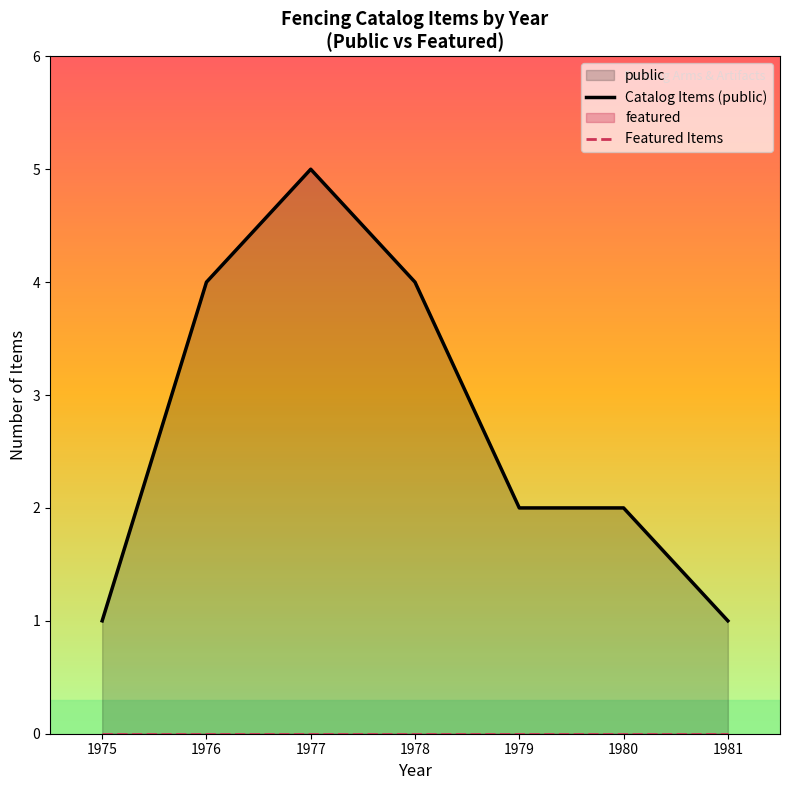

Where is the first local maximum for Catalog Items (public)?

1977